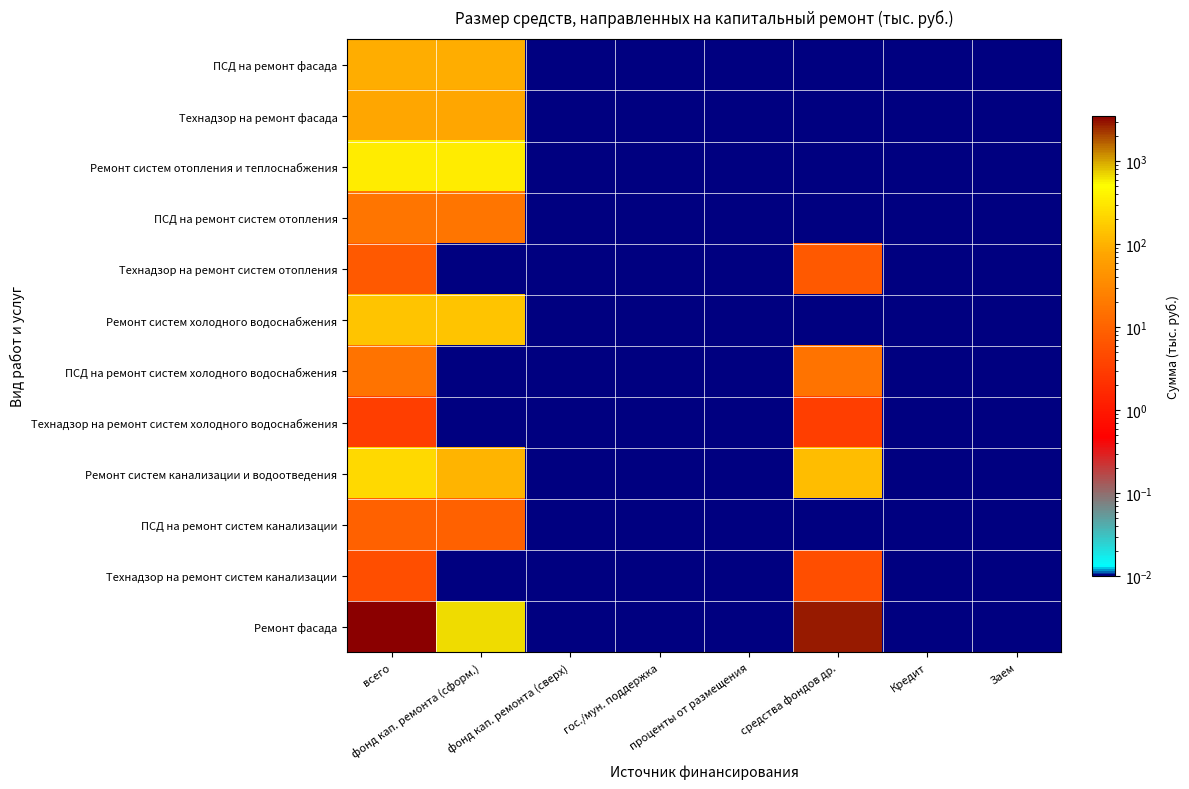

Reading left to right, what are all the values shown in this chart?

ПСД на ремонт фасада: всего=92.3	фонд кап. ремонта (сформ.)=92.3	фонд кап. ремонта (сверх)=0.0	гос./мун. поддержка=0.0	проценты от размещения=0.0	средства фондов др.=0.0	Кредит=0.0	Заем=0.0
Технадзор на ремонт фасада: всего=76.6	фонд кап. ремонта (сформ.)=76.6	фонд кап. ремонта (сверх)=0.0	гос./мун. поддержка=0.0	проценты от размещения=0.0	средства фондов др.=0.0	Кредит=0.0	Заем=0.0
Ремонт систем отопления и теплоснабжения: всего=342.5	фонд кап. ремонта (сформ.)=342.5	фонд кап. ремонта (сверх)=0.0	гос./мун. поддержка=0.0	проценты от размещения=0.0	средства фондов др.=0.0	Кредит=0.0	Заем=0.0
ПСД на ремонт систем отопления: всего=17.0	фонд кап. ремонта (сформ.)=17.0	фонд кап. ремонта (сверх)=0.0	гос./мун. поддержка=0.0	проценты от размещения=0.0	средства фондов др.=0.0	Кредит=0.0	Заем=0.0
Технадзор на ремонт систем отопления: всего=7.5	фонд кап. ремонта (сформ.)=0.0	фонд кап. ремонта (сверх)=0.0	гос./мун. поддержка=0.0	проценты от размещения=0.0	средства фондов др.=7.5	Кредит=0.0	Заем=0.0
Ремонт систем холодного водоснабжения: всего=148.3	фонд кап. ремонта (сформ.)=148.3	фонд кап. ремонта (сверх)=0.0	гос./мун. поддержка=0.0	проценты от размещения=0.0	средства фондов др.=0.0	Кредит=0.0	Заем=0.0
ПСД на ремонт систем холодного водоснабжения: всего=16.5	фонд кап. ремонта (сформ.)=0.0	фонд кап. ремонта (сверх)=0.0	гос./мун. поддержка=0.0	проценты от размещения=0.0	средства фондов др.=16.5	Кредит=0.0	Заем=0.0
Технадзор на ремонт систем холодного водоснабжения: всего=3.3	фонд кап. ремонта (сформ.)=0.0	фонд кап. ремонта (сверх)=0.0	гос./мун. поддержка=0.0	проценты от размещения=0.0	средства фондов др.=3.3	Кредит=0.0	Заем=0.0
Ремонт систем канализации и водоотведения: всего=236.0	фонд кап. ремонта (сформ.)=104.8	фонд кап. ремонта (сверх)=0.0	гос./мун. поддержка=0.0	проценты от размещения=0.0	средства фондов др.=131.2	Кредит=0.0	Заем=0.0
ПСД на ремонт систем канализации: всего=9.4	фонд кап. ремонта (сформ.)=9.4	фонд кап. ремонта (сверх)=0.0	гос./мун. поддержка=0.0	проценты от размещения=0.0	средства фондов др.=0.0	Кредит=0.0	Заем=0.0
Технадзор на ремонт систем канализации: всего=5.2	фонд кап. ремонта (сформ.)=0.0	фонд кап. ремонта (сверх)=0.0	гос./мун. поддержка=0.0	проценты от размещения=0.0	средства фондов др.=5.2	Кредит=0.0	Заем=0.0
Ремонт фасада: всего=3559.0	фонд кап. ремонта (сформ.)=654.2	фонд кап. ремонта (сверх)=0.0	гос./мун. поддержка=0.0	проценты от размещения=0.0	средства фондов др.=2904.8	Кредит=0.0	Заем=0.0